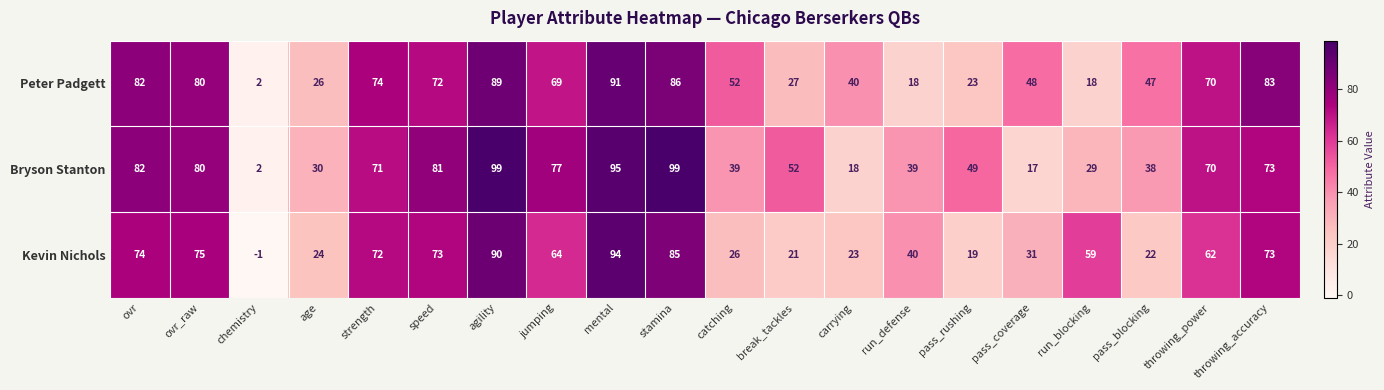

Rank the series by their average value, from highest to lowest.

Bryson Stanton, Peter Padgett, Kevin Nichols